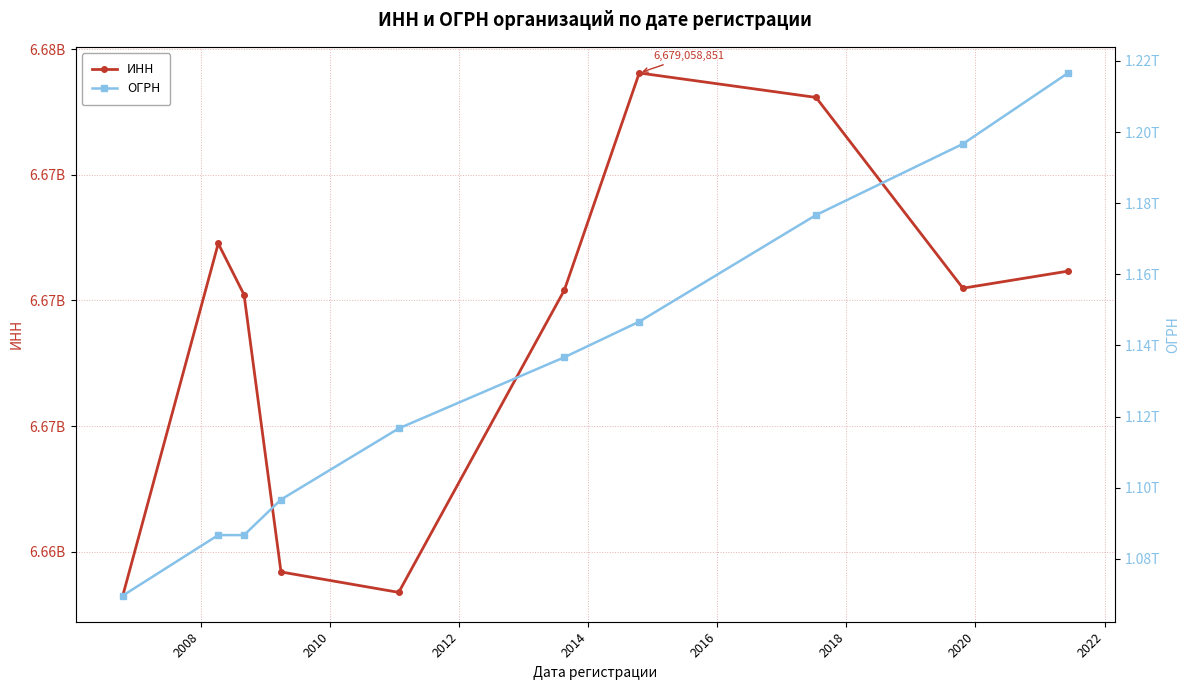

What is the smallest value displayed?

6658246999